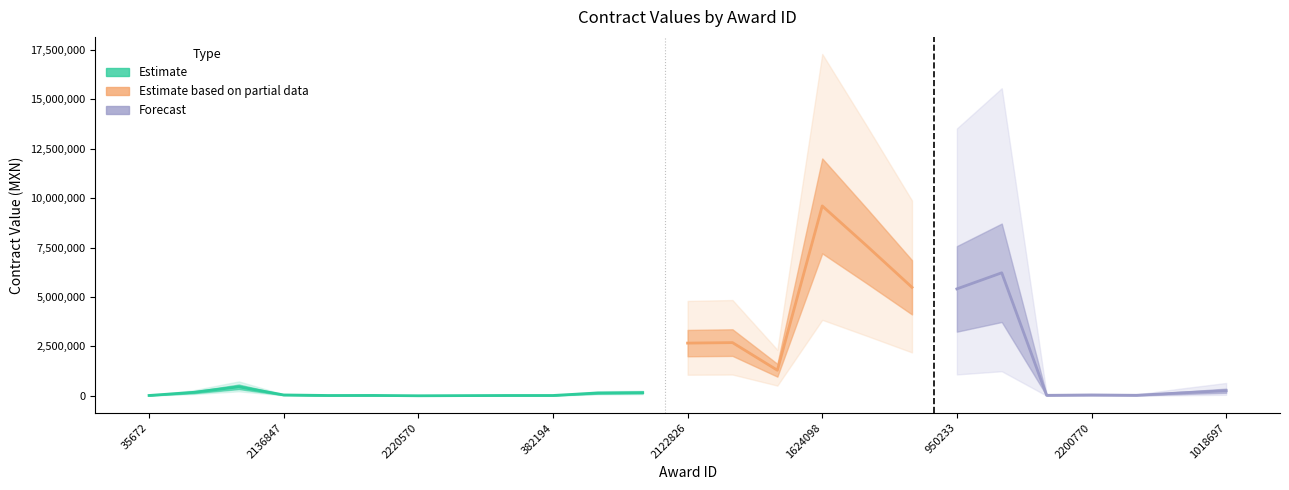

Reading left to right, transcribe all the data shown in this chart.

contracts.value.amount: 35672=18304.0	133023=178416.0	2126087=455912.8	2136847=44694.1	1628569=17535.0	2227849=20525.7	2220570=3271.2	40501=11000.0	40526=18282.0	382194=18112.0	38735=145408.0	65091=163059.0	2122826=2666646.2	2122722=2691586.6	2168931=1294037.9	1624098=9604656.0	1293341=7567724.0	504320=5487669.8	950233=5408351.5	751043=6222641.1	483706=26000.0	2200770=42654.3	657360=27900.0	315013=148395.0	1018697=259983.5
awards.value.amount: 35672=18304.0	133023=178416.0	2126087=455912.8	2136847=44694.1	1628569=17535.0	2227849=20525.7	2220570=3271.2	40501=11000.0	40526=18282.0	382194=18112.0	38735=145408.0	65091=163059.0	2122826=2666646.2	2122722=2691586.6	2168931=1294037.9	1624098=9604656.0	1293341=7567724.0	504320=5487669.8	950233=5408351.5	751043=6222641.1	483706=26000.0	2200770=42654.3	657360=27900.0	315013=148395.0	1018697=259983.5